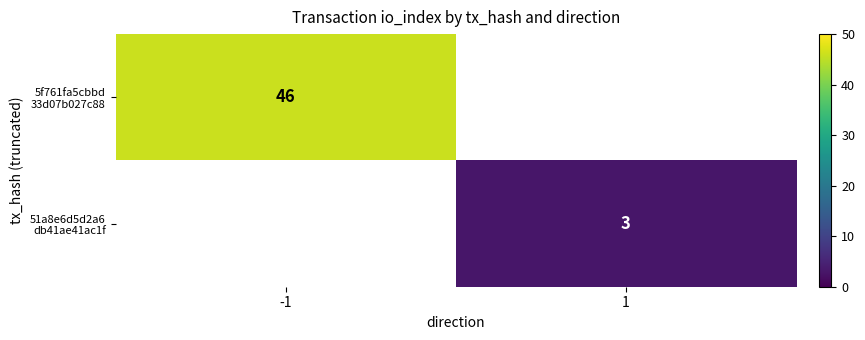

Which has a higher value, 1 or -1?

-1